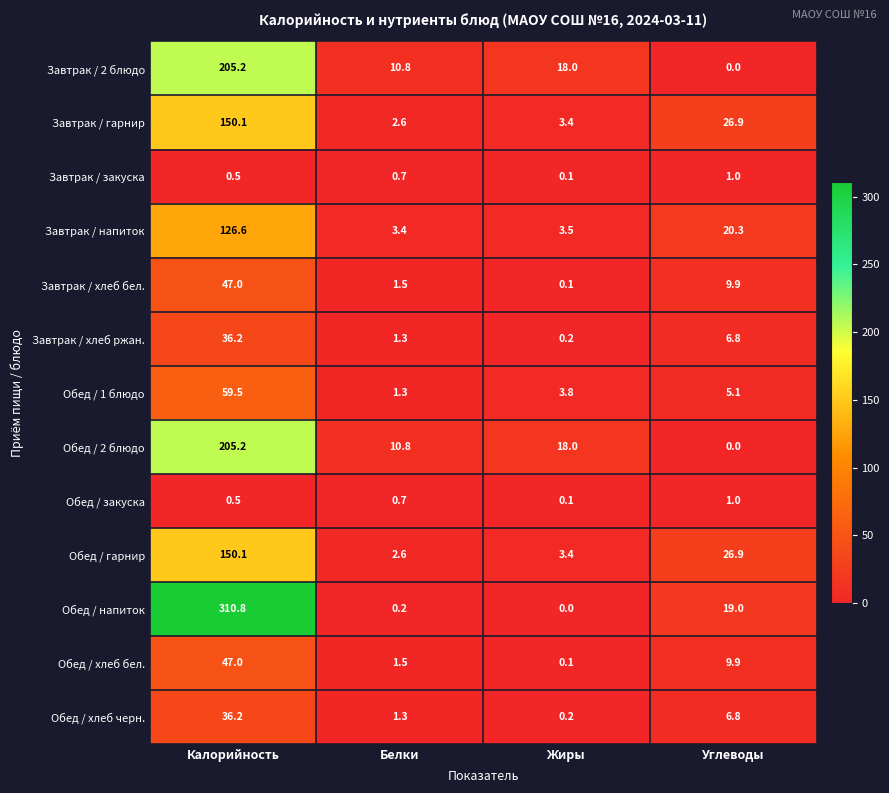

Which series has the largest total across all categories?

Обед / напиток